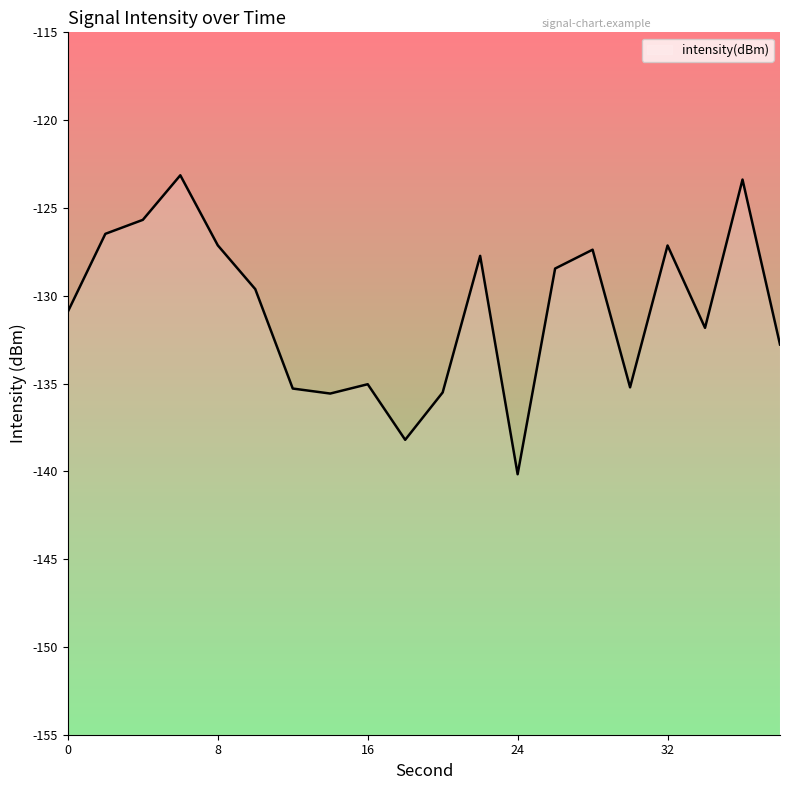

What is the sum of all values?

-2616.6